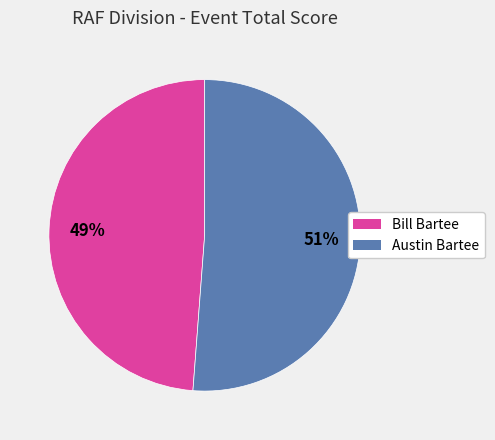

True or false: Austin Bartee accounts for 51% of the total.

True